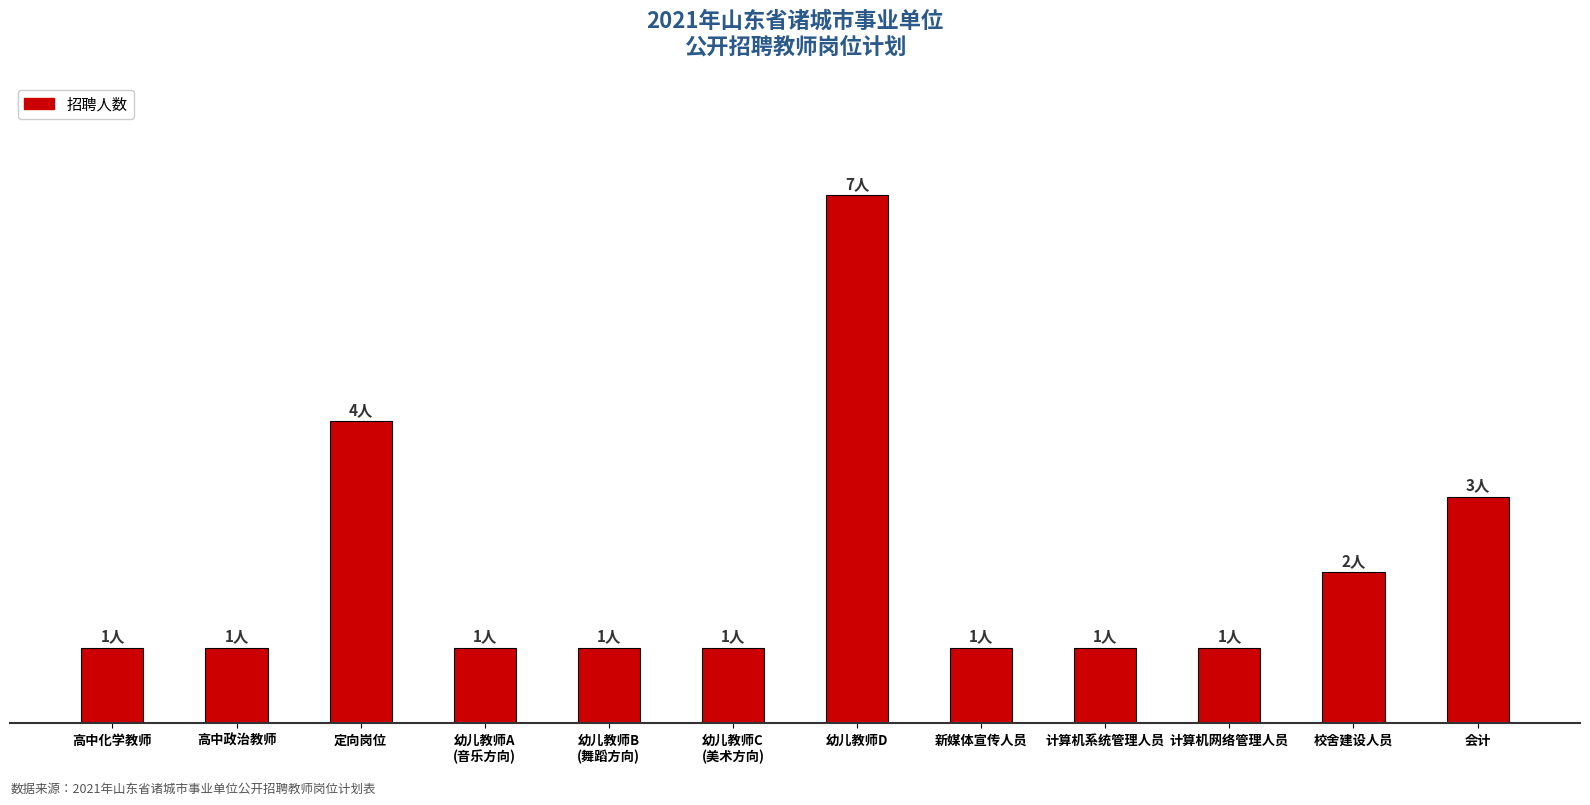

The value at 幼儿教师A
(音乐方向) is 2. True or false?

False